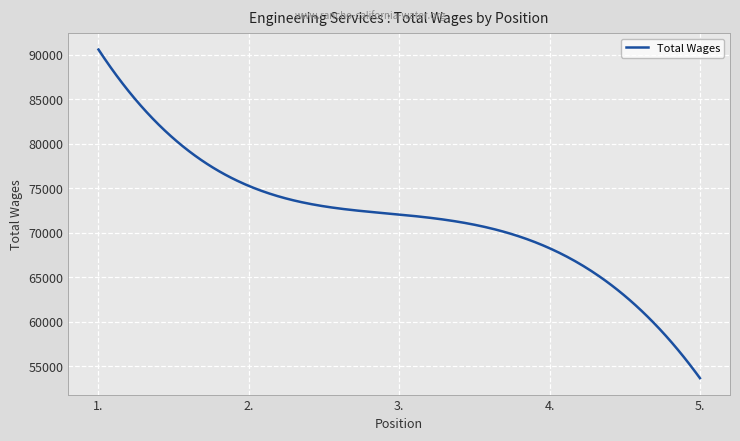

What is the minimum value shown in the chart?

53682.0